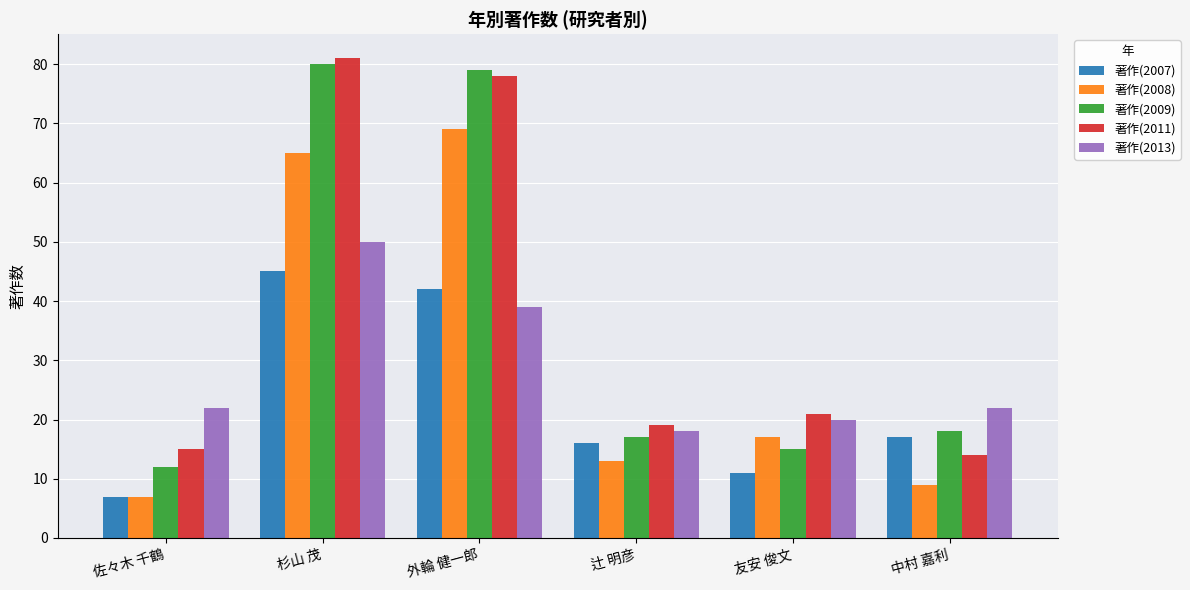

Where does the 著作(2008) series first go above 17?

杉山 茂